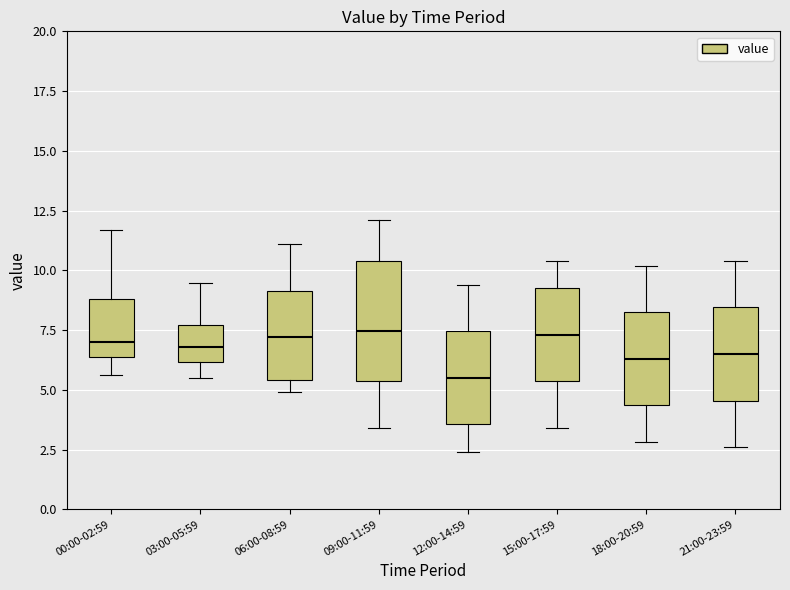

Where does the lower whisker of the box for 09:00-11:59 end on the y-axis? The values are not printed on the chart, so give them approximately, as read against the axis.

3.5